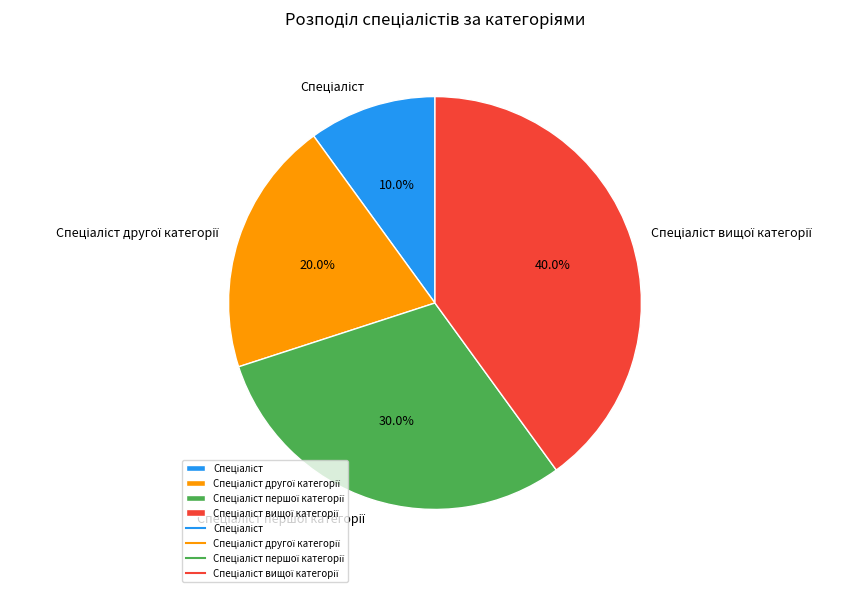

Is there a majority slice in this chart?

No